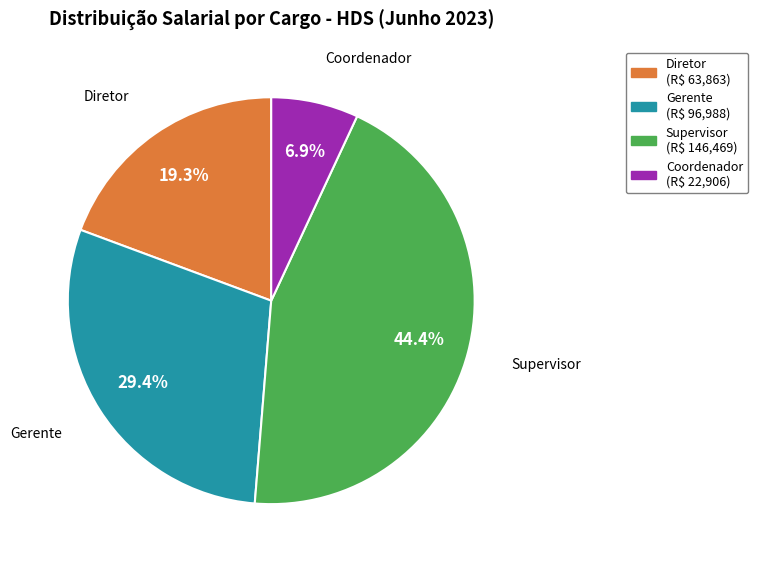

Count the number of slices in the pie.

4